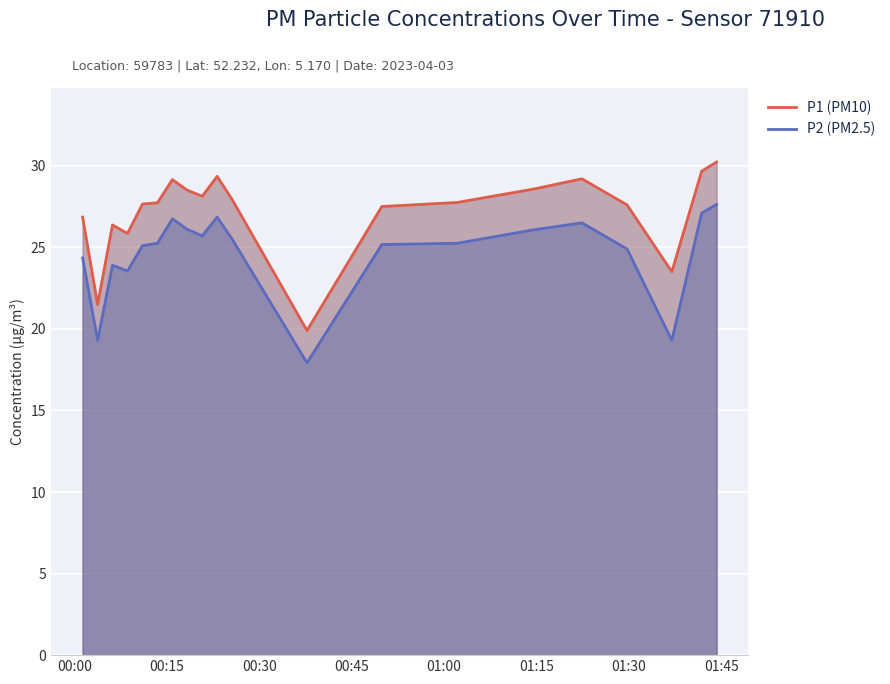

Count the number of data series in this chart.

2